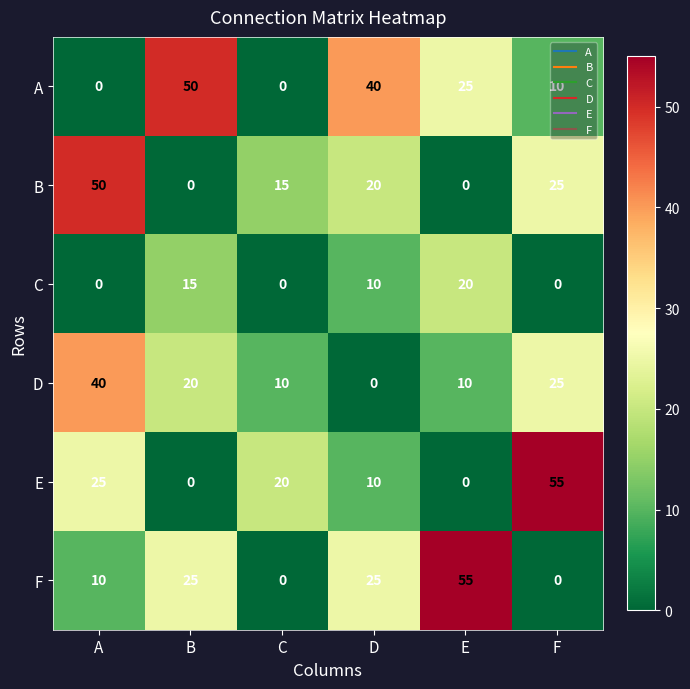

What is the spread (max minus min) of values at B?

50